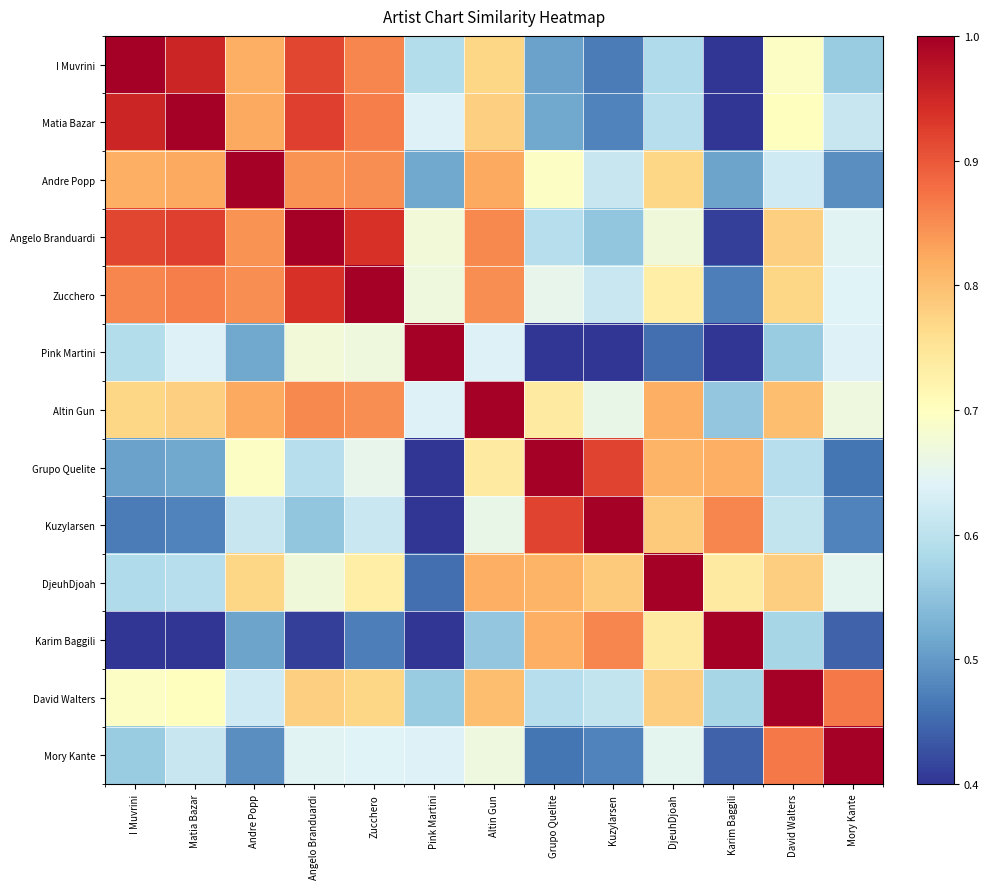

Between Andre Popp and Angelo Branduardi, which series saw the biggest shift?

Pink Martini